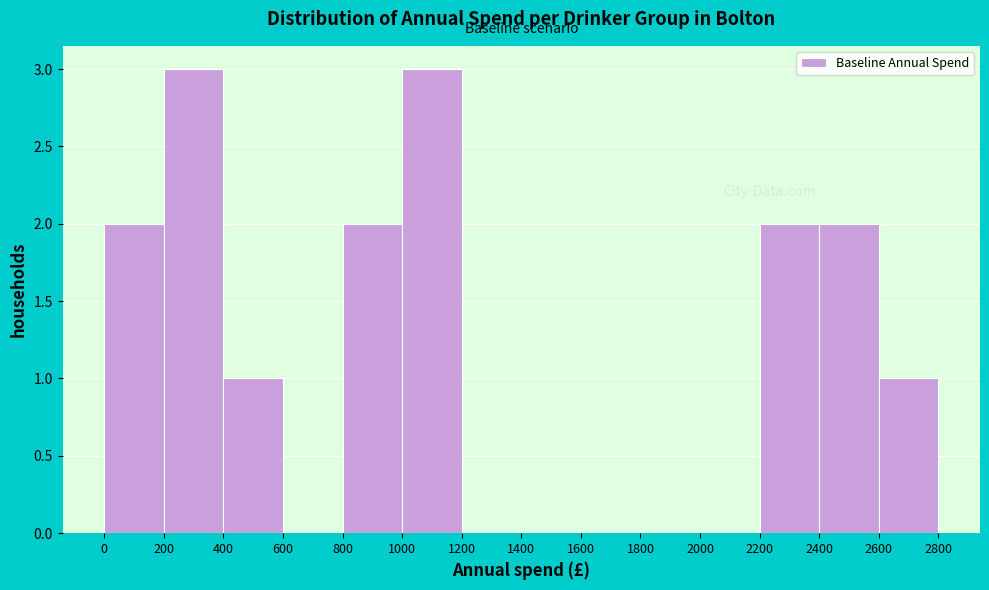

Reading left to right, transcribe this chart: for each bar, give the range it covers on the x-axis and its height. The values are not printed on the chart, so give them approximately, as read against the axis.

0 to 200: 2
200 to 400: 3
400 to 600: 1
600 to 800: 0
800 to 1000: 2
1000 to 1200: 3
1200 to 1400: 0
1400 to 1600: 0
1600 to 1800: 0
1800 to 2000: 0
2000 to 2200: 0
2200 to 2400: 2
2400 to 2600: 2
2600 to 2800: 1